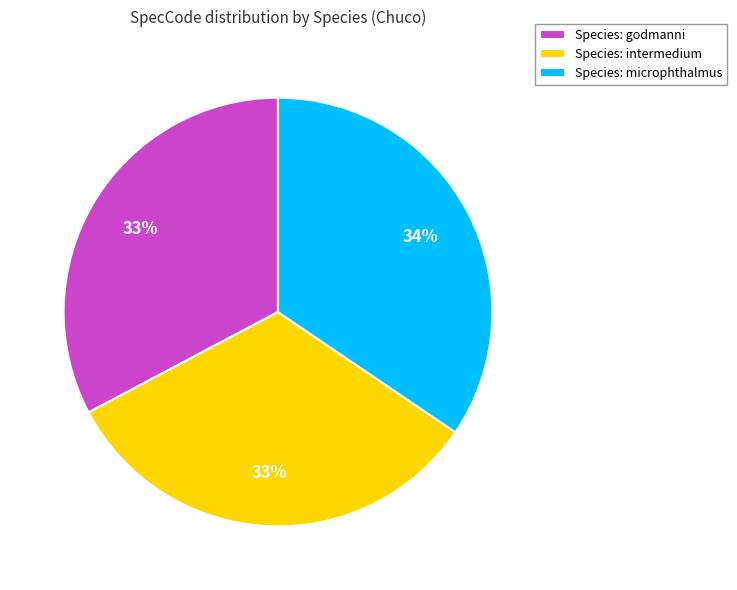

Which category has the biggest portion of the pie?

Species: microphthalmus